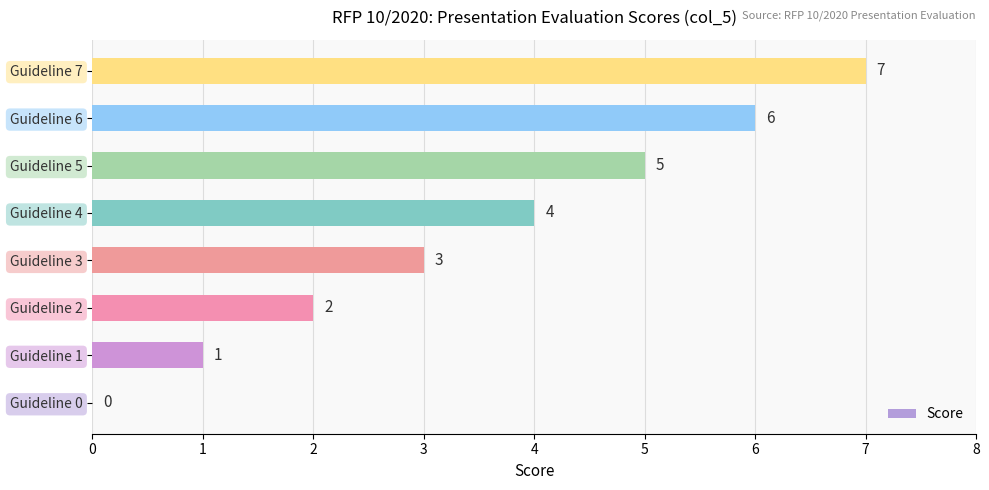

How many categories are shown in the chart?

8